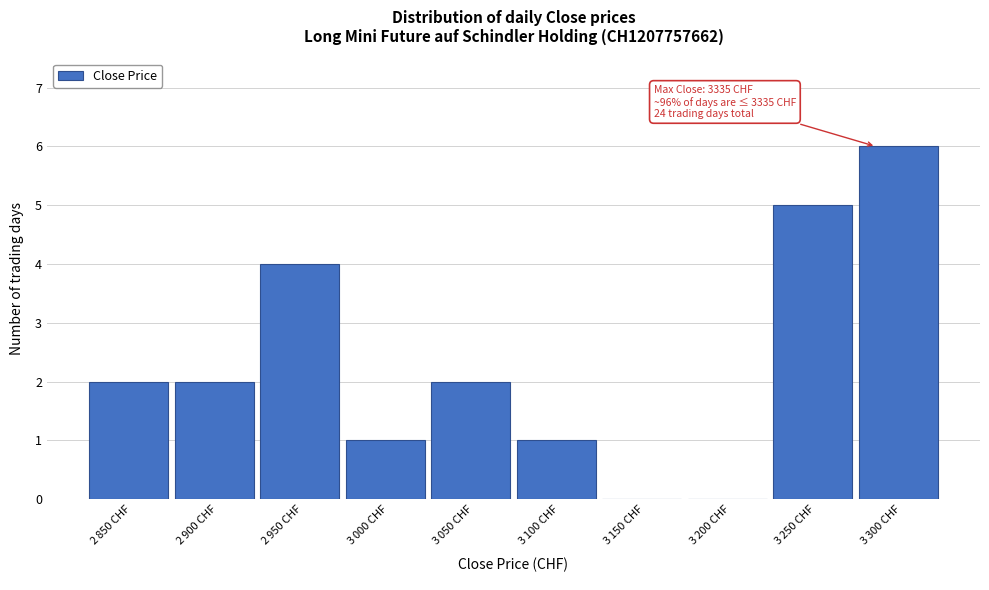

What is the greatest value displayed?

6